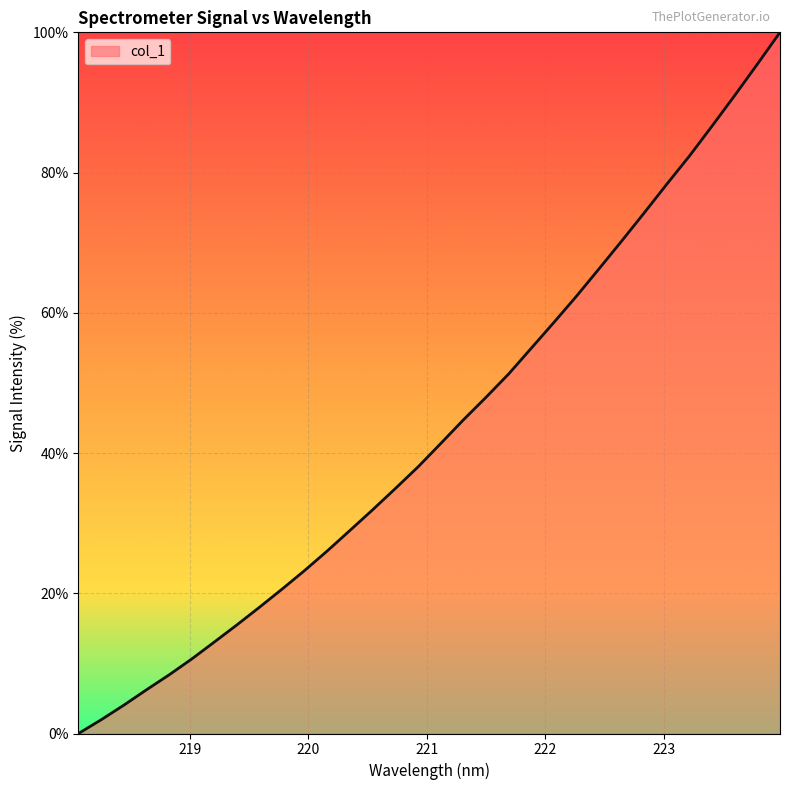

What is the difference between the second highest and minimum values?

95.5